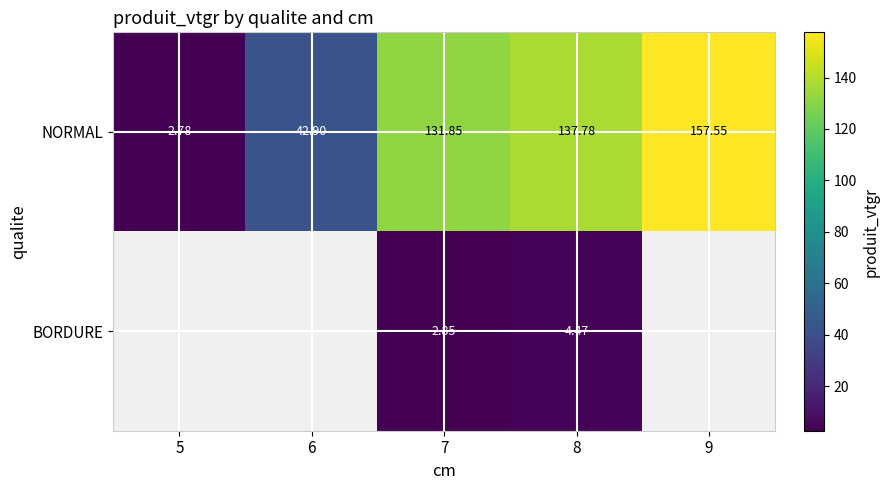

What is the difference between the maximum and minimum values in the NORMAL series?

154.8